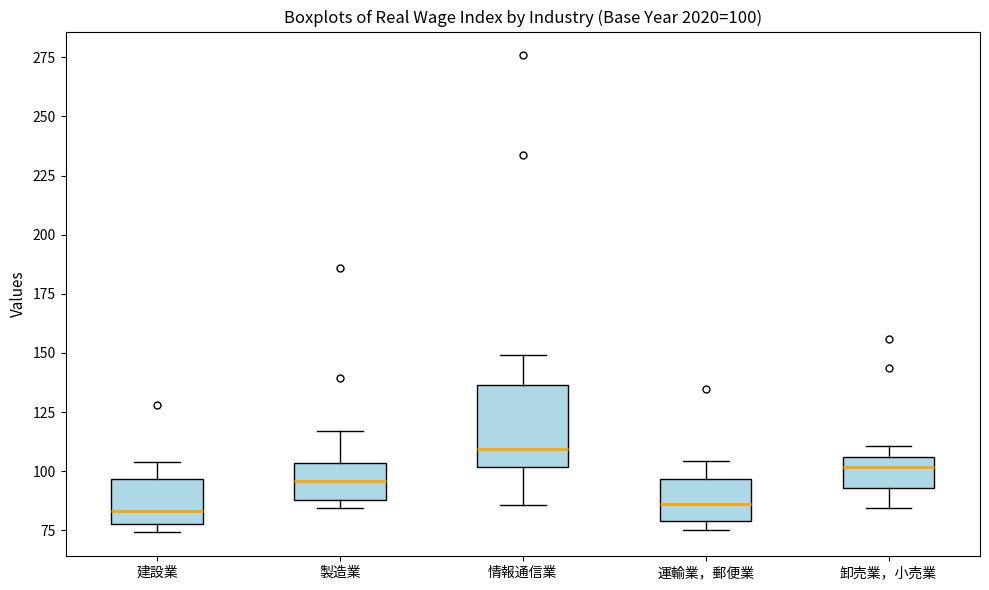

Which box is the tallest, from its lower edge to its upper edge?

情報通信業